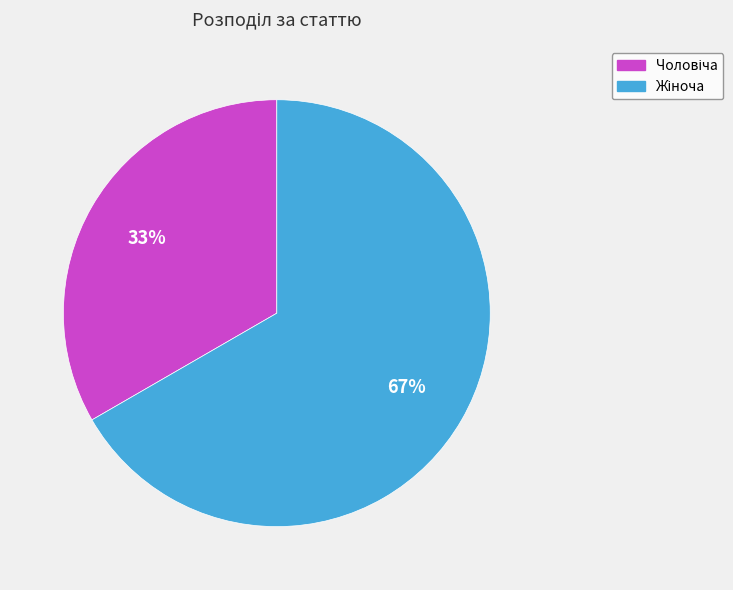

Count the number of slices in the pie.

2